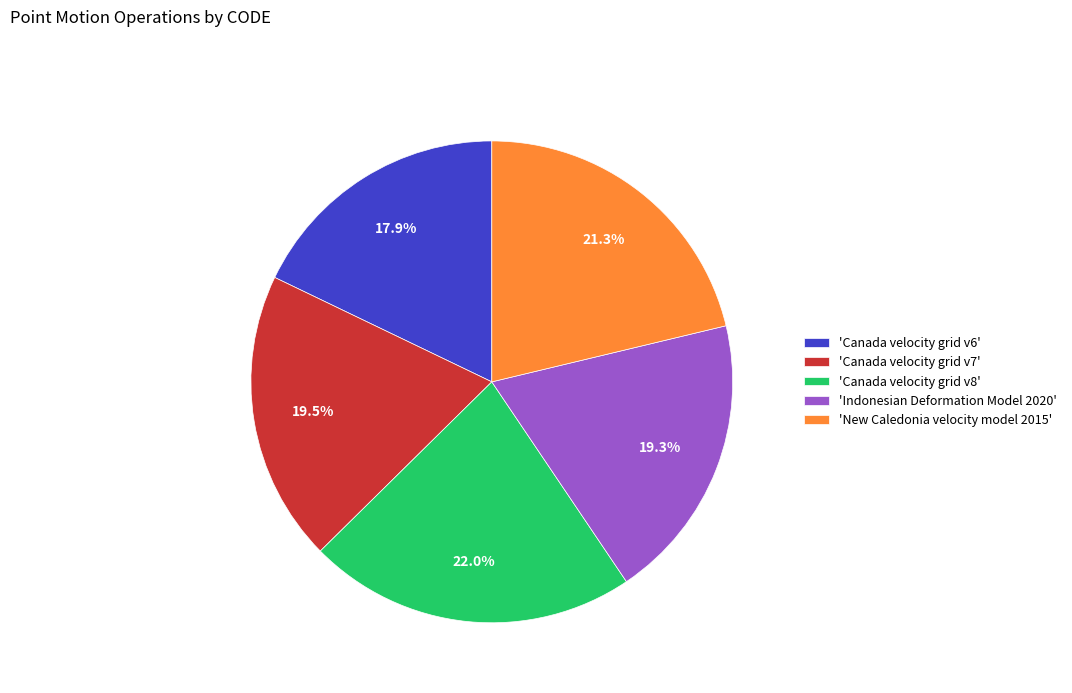

What is the total percentage of 'New Caledonia velocity model 2015' and 'Canada velocity grid v8'?

43.3%